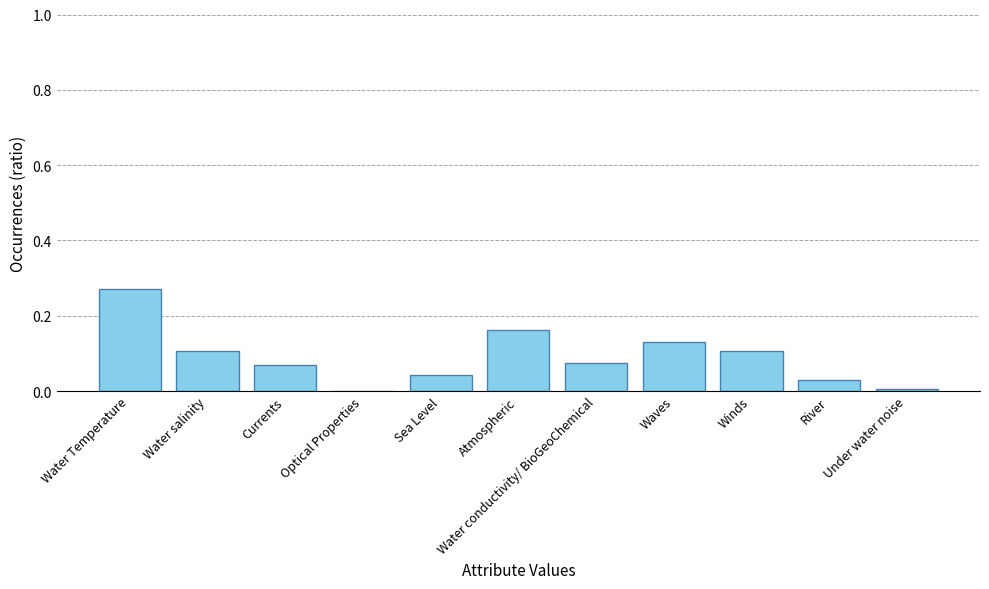

True or false: the data shows 0.0 at Sea Level.

True